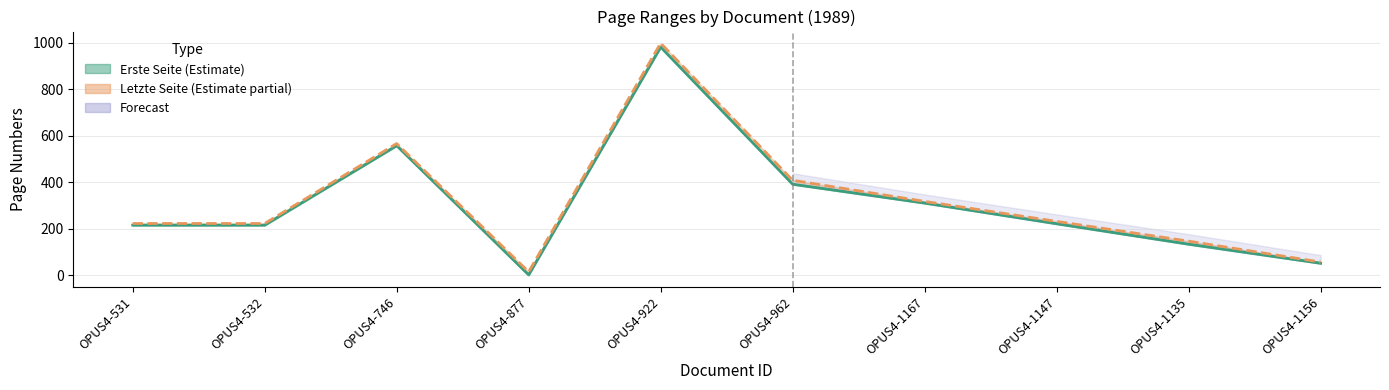

Which series has the largest range (max minus min)?

Letzte Seite